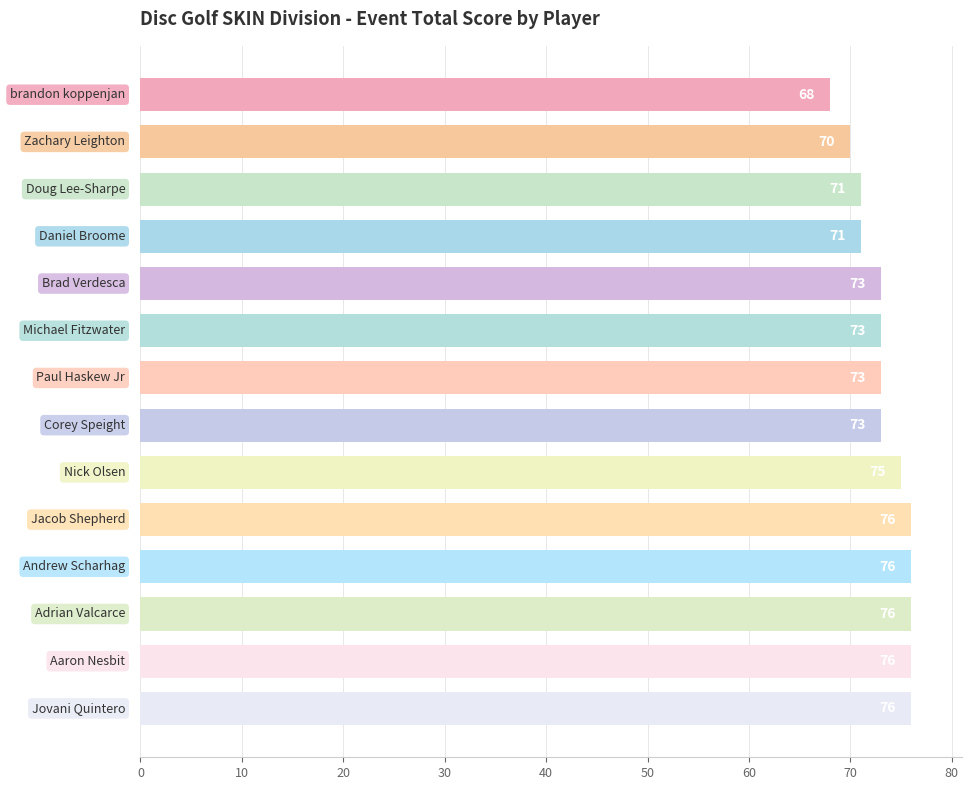

Count the values in the range 71 to 76.

12